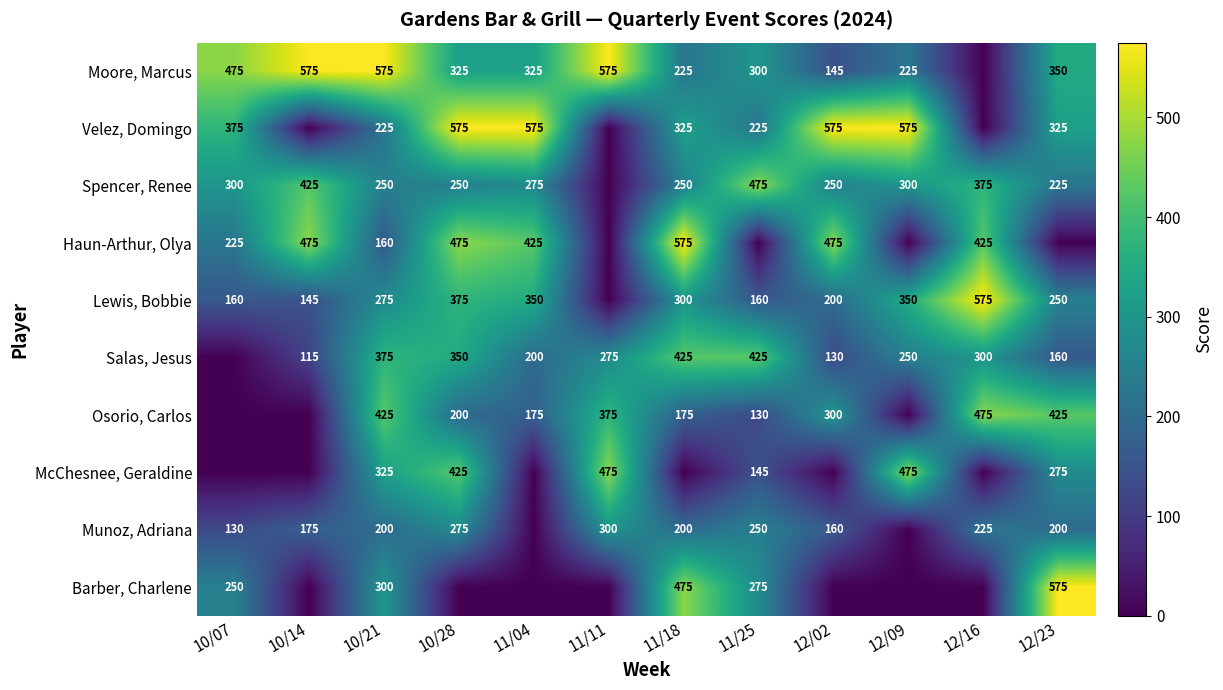

What is the sum of the Lewis, Bobbie values at 12/09 and 12/23?

600